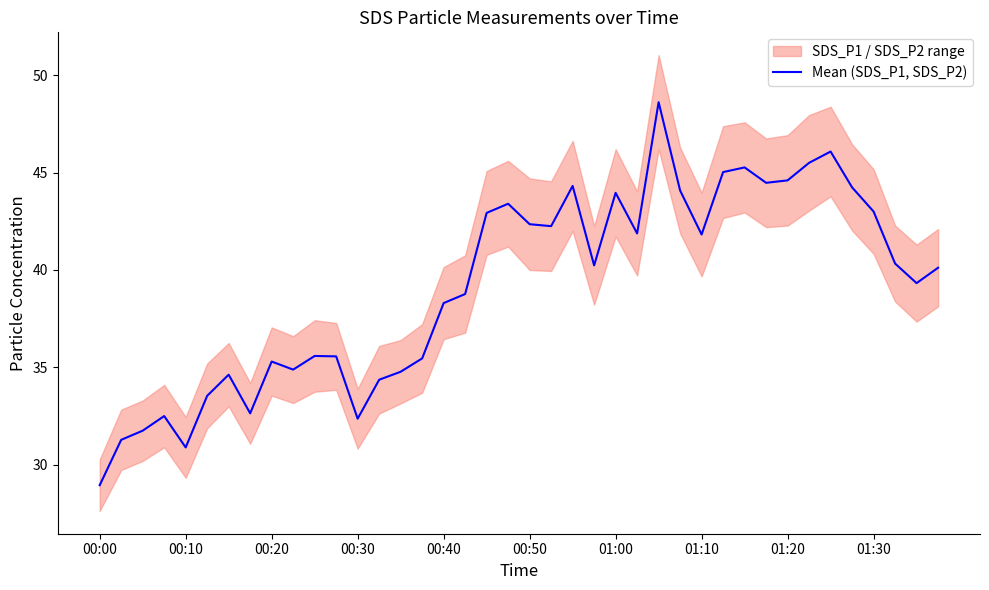

True or false: there are more than 0 points higher than both neighbors.

True